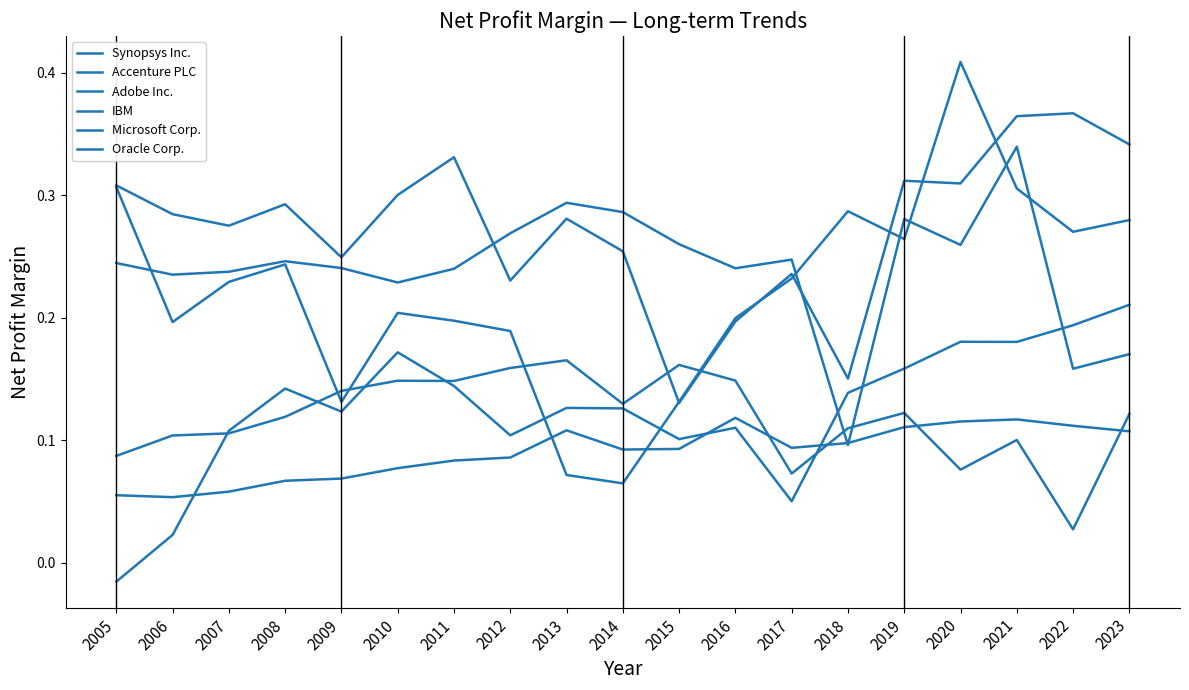

How many lines are shown in the chart?

6